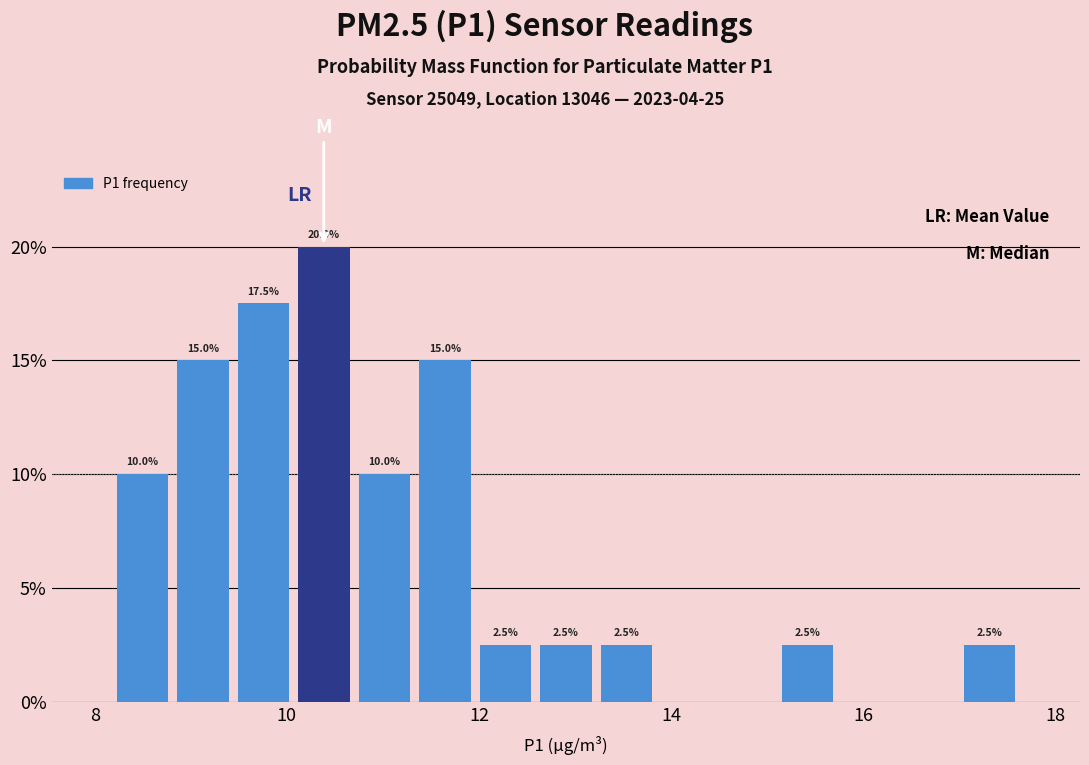

Read against the x-axis, roughly where is the centre of the tallest bar?

10.4